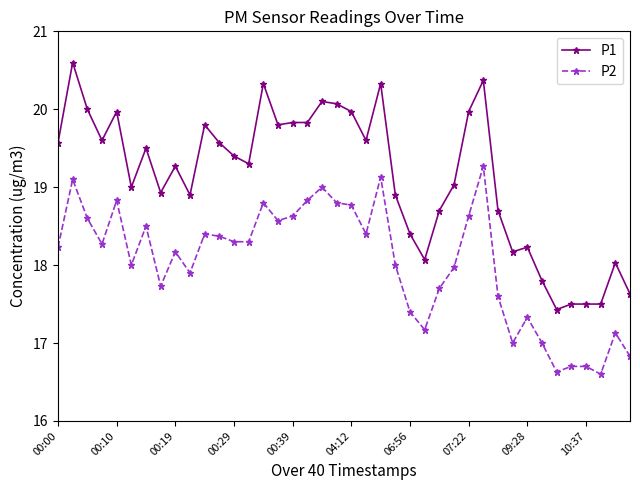

What is the value of the P1 point at the 37th from the left?

17.5